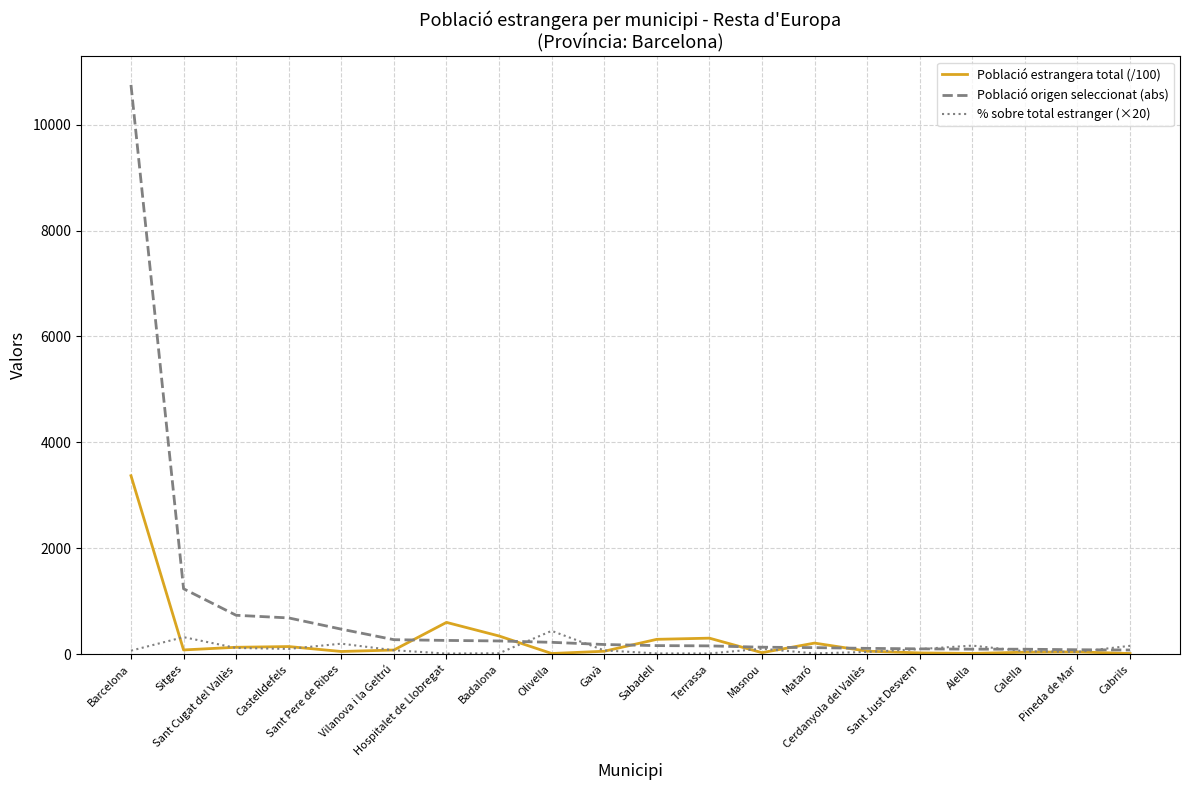

Is it true that % sobre total estranger (×20) equals 11.8 at Mataró?

True